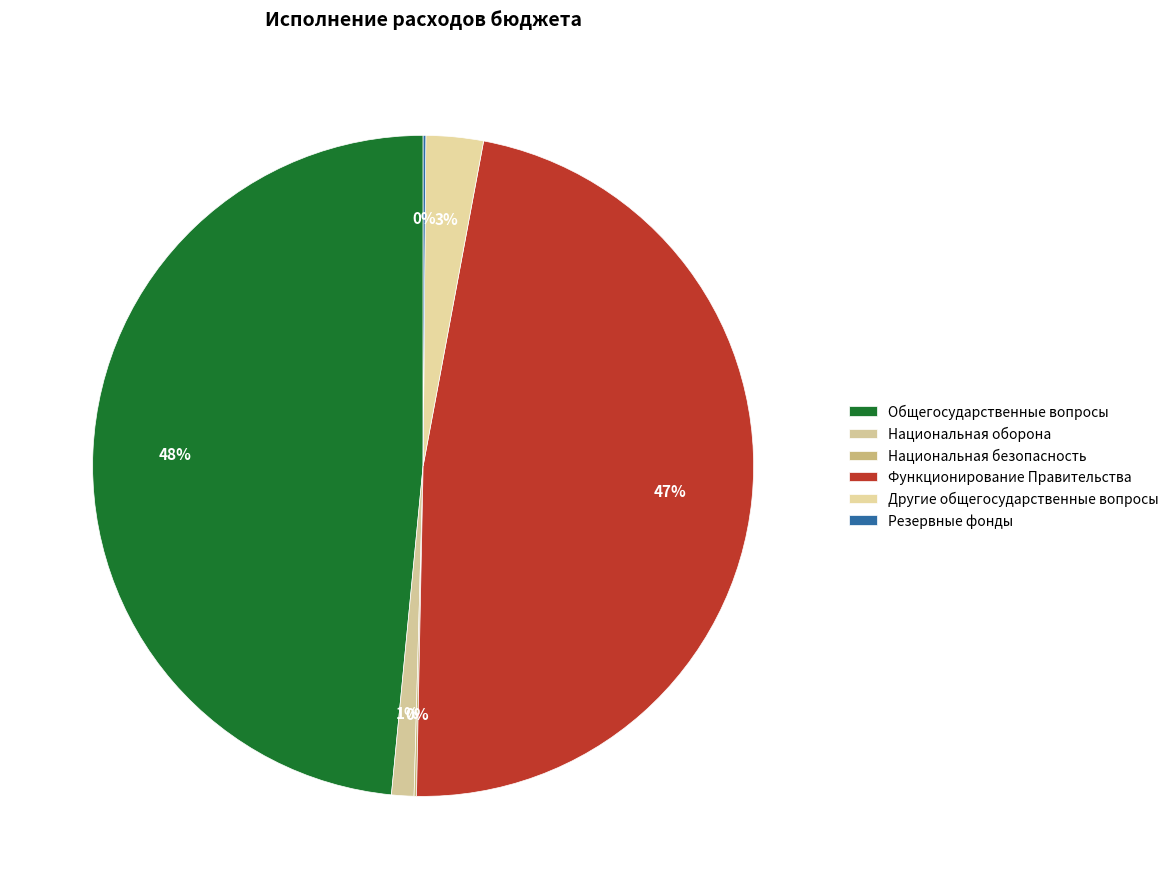

How many segments does this pie chart have?

6